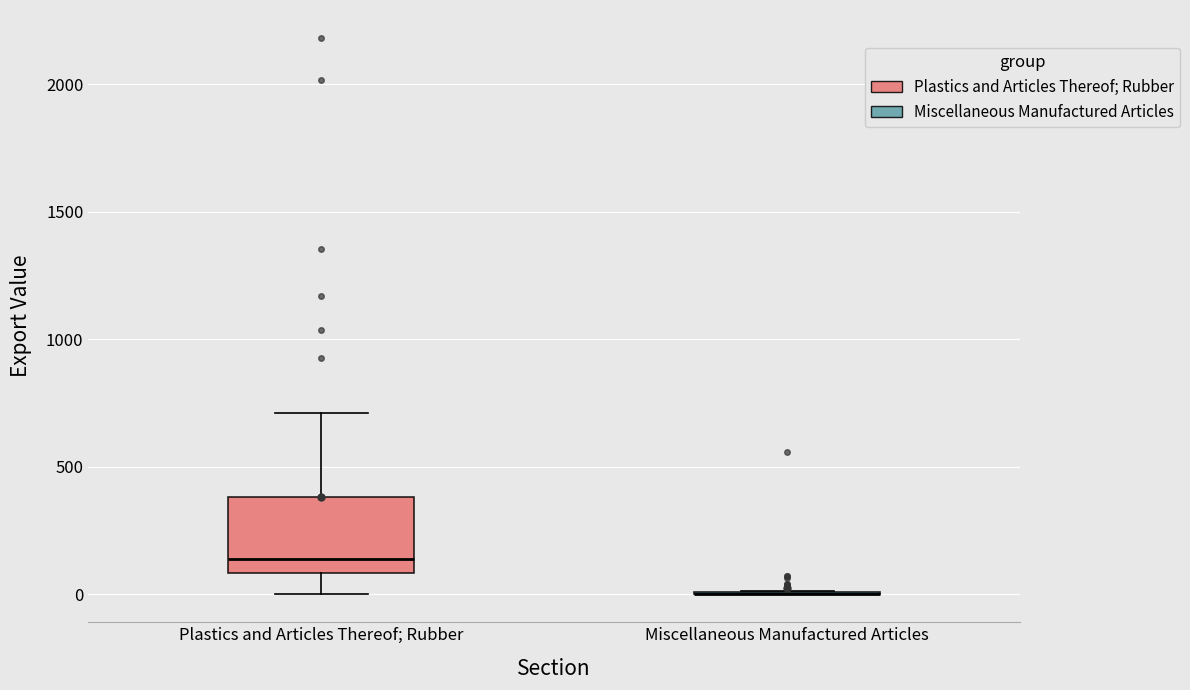

Where is the lower edge of the box for Plastics and Articles Thereof; Rubber on the y-axis? The values are not printed on the chart, so give them approximately, as read against the axis.

100